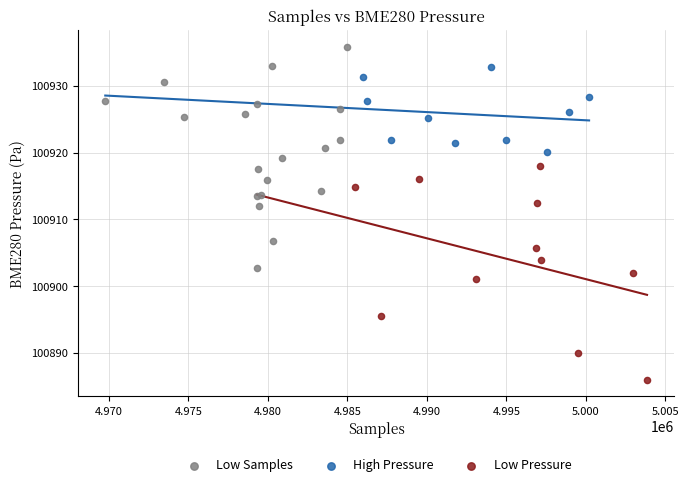

Which series contains the lowest Y value?

Low Pressure